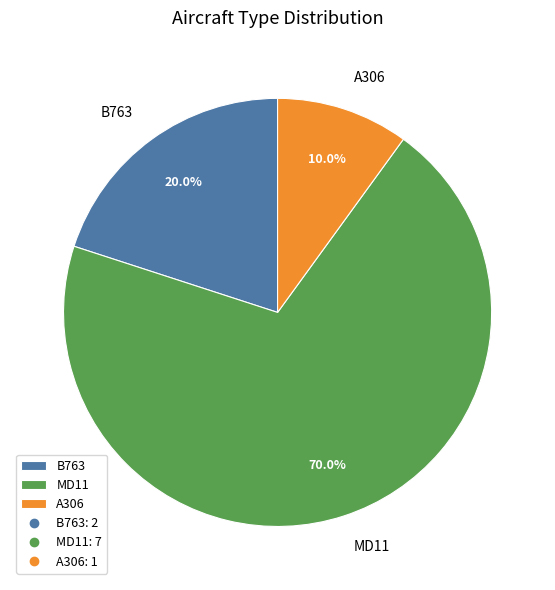

To the nearest percent, what portion does MD11 represent?

70%